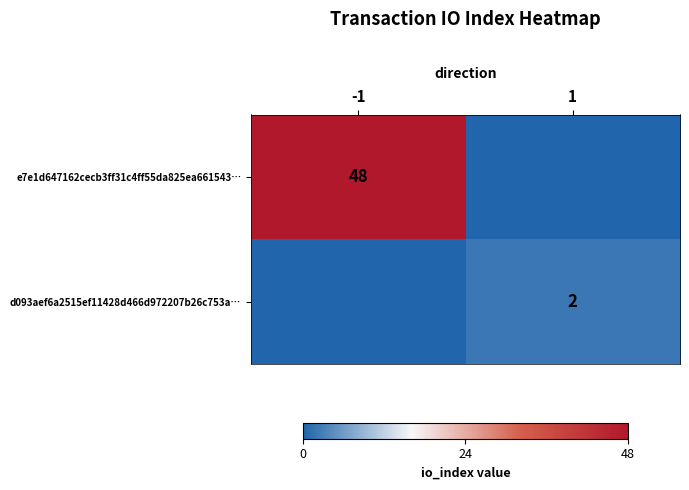

The e7e1d647162cecb3ff31c4ff55da825ea661543… series shows 66 at -1. True or false?

False